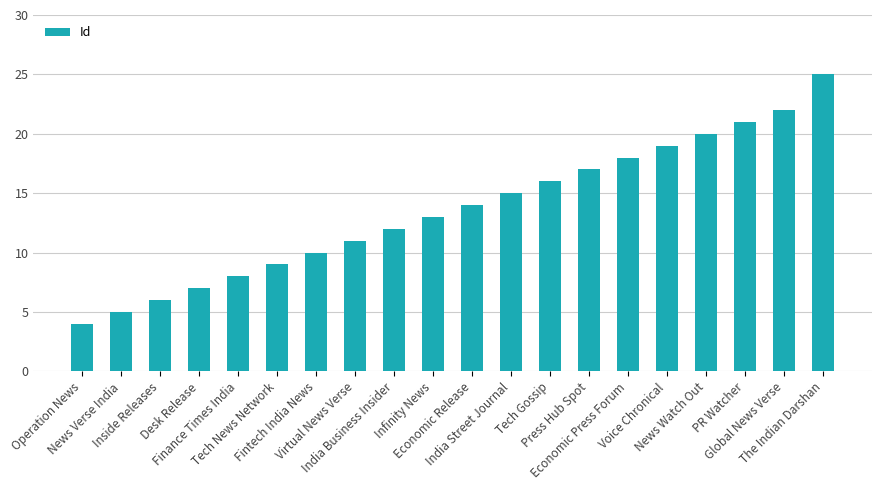

What is the change in value from India Business Insider to News Watch Out?

+8